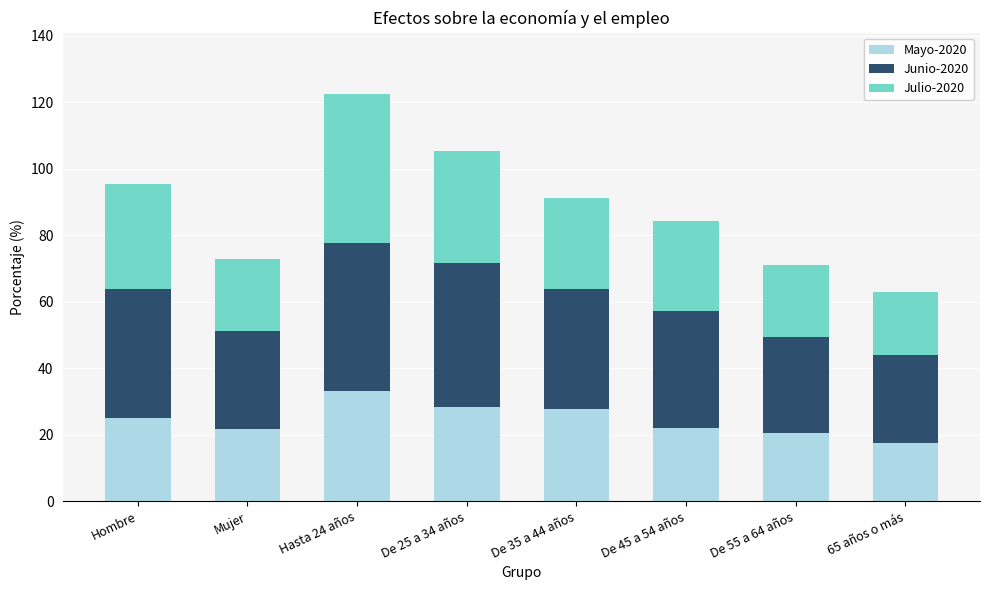

How many series are shown in this chart?

3